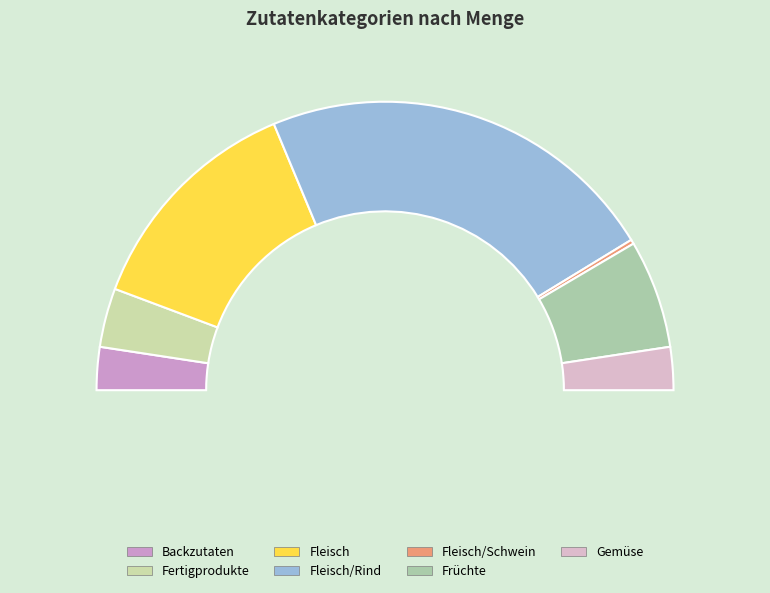

What percentage do Fleisch and Früchte together represent?

38.1%